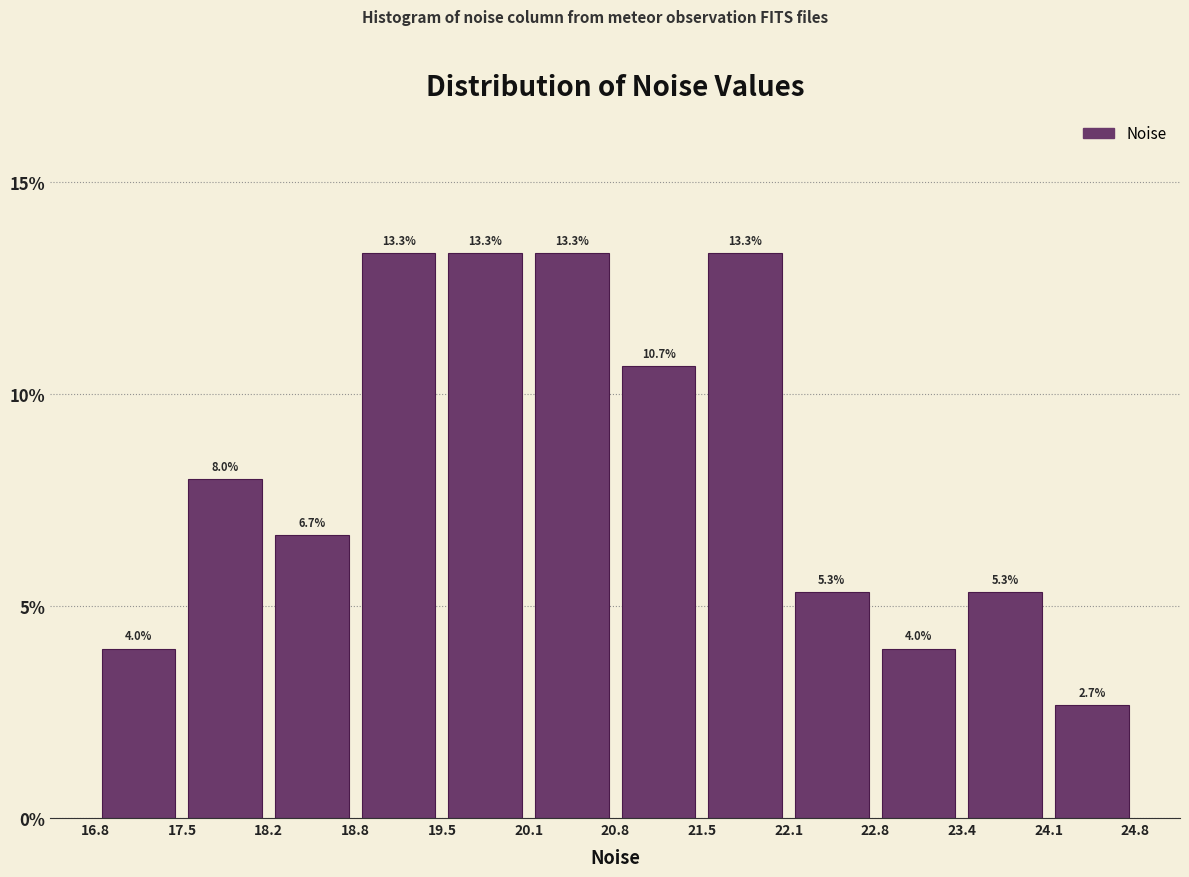

Reading left to right, list every bar in this chart as the range it spans on the x-axis followed by its height.

16.8 to 17.5: 4.0
17.5 to 18.2: 8.0
18.2 to 18.8: 6.7
18.8 to 19.5: 13.3
19.5 to 20.1: 13.3
20.1 to 20.8: 13.3
20.8 to 21.5: 10.7
21.5 to 22.1: 13.3
22.1 to 22.8: 5.3
22.8 to 23.4: 4.0
23.4 to 24.1: 5.3
24.1 to 24.8: 2.7